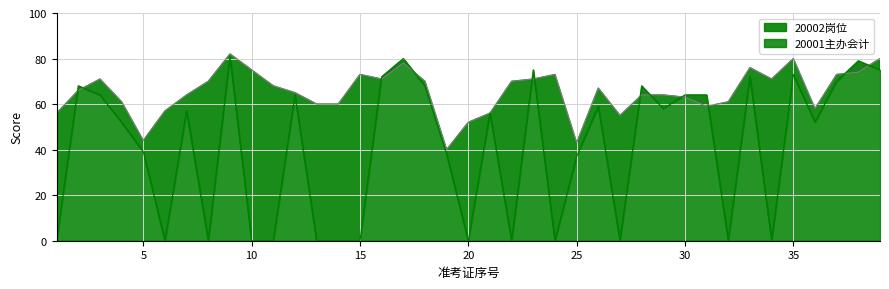

Is it true that 20001主办会计 equals 0 at 20?

True